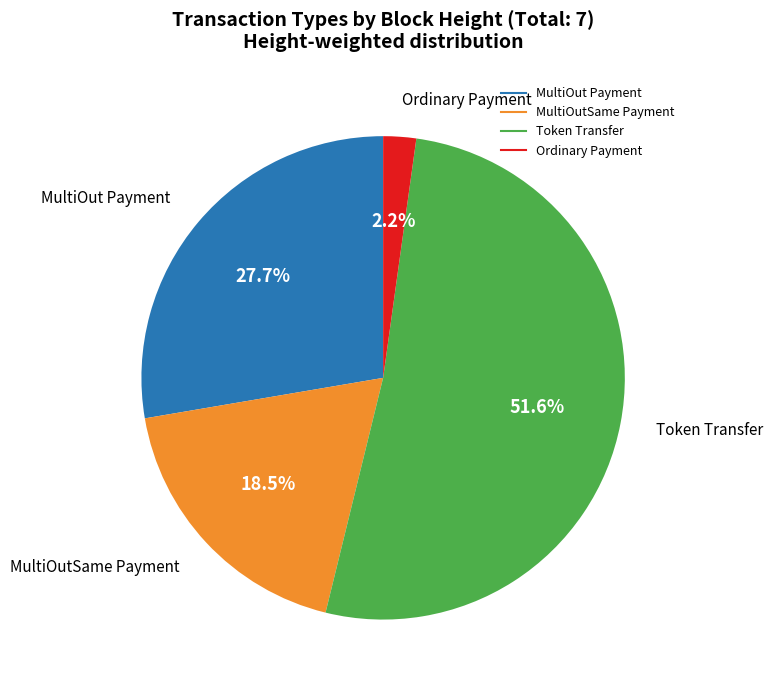

Count the number of slices in the pie.

4